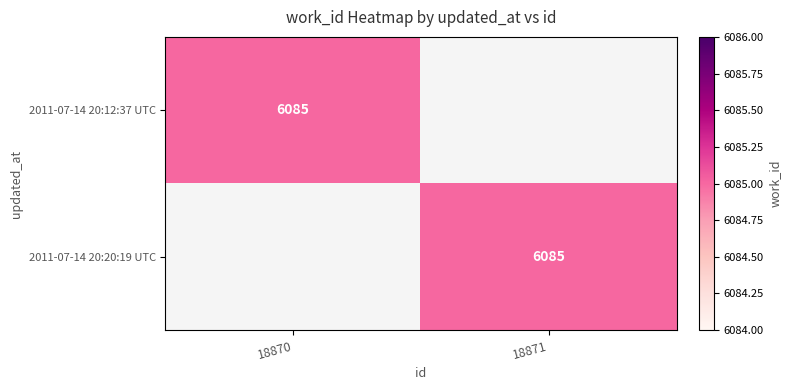

The value of 2011-07-14 20:12:37 UTC at 18870 is 6085. True or false?

True